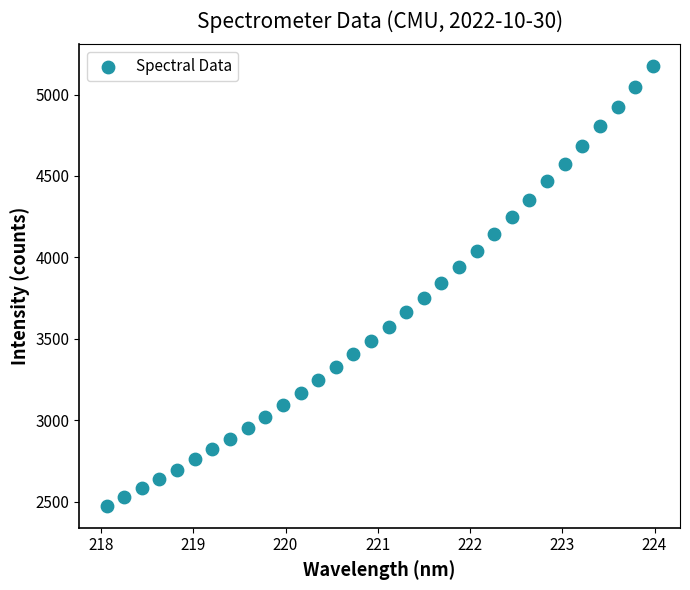

What is the range of Y values (max minus min)?

2699.3